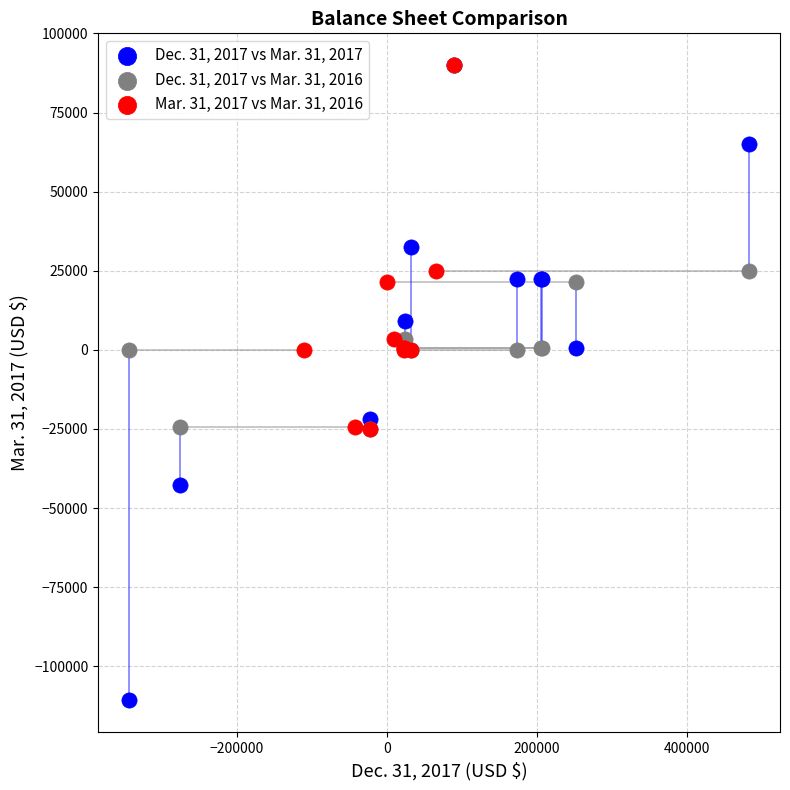

What are all the series names shown in the legend?

Dec. 31, 2017 vs Mar. 31, 2017, Dec. 31, 2017 vs Mar. 31, 2016, Mar. 31, 2017 vs Mar. 31, 2016